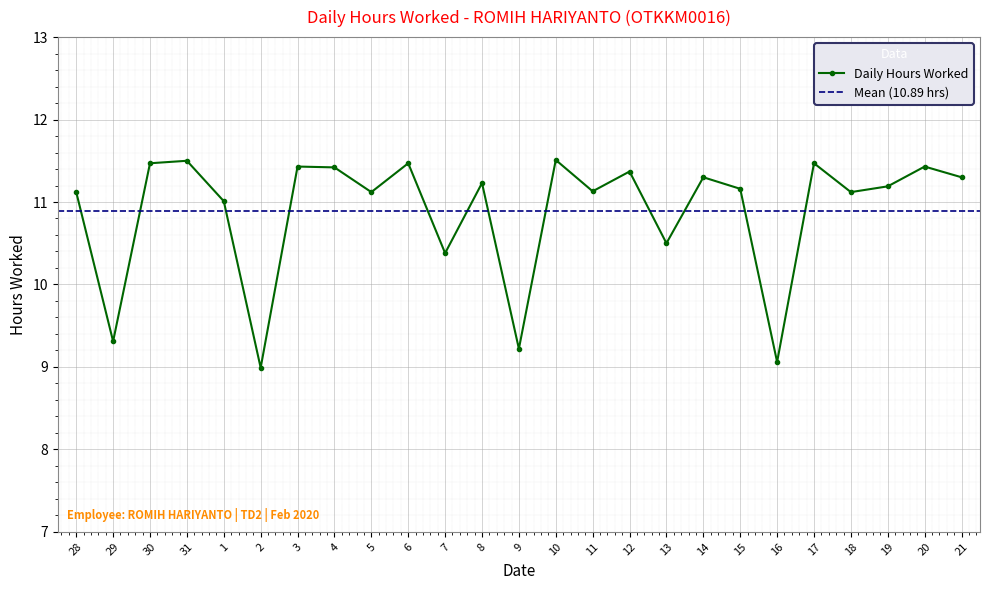

Rank the categories by value from highest to lowest.

10, 31, 30, 6, 17, 3, 20, 4, 12, 14, 21, 8, 19, 15, 11, 28, 5, 18, 1, 13, 7, 29, 9, 16, 2